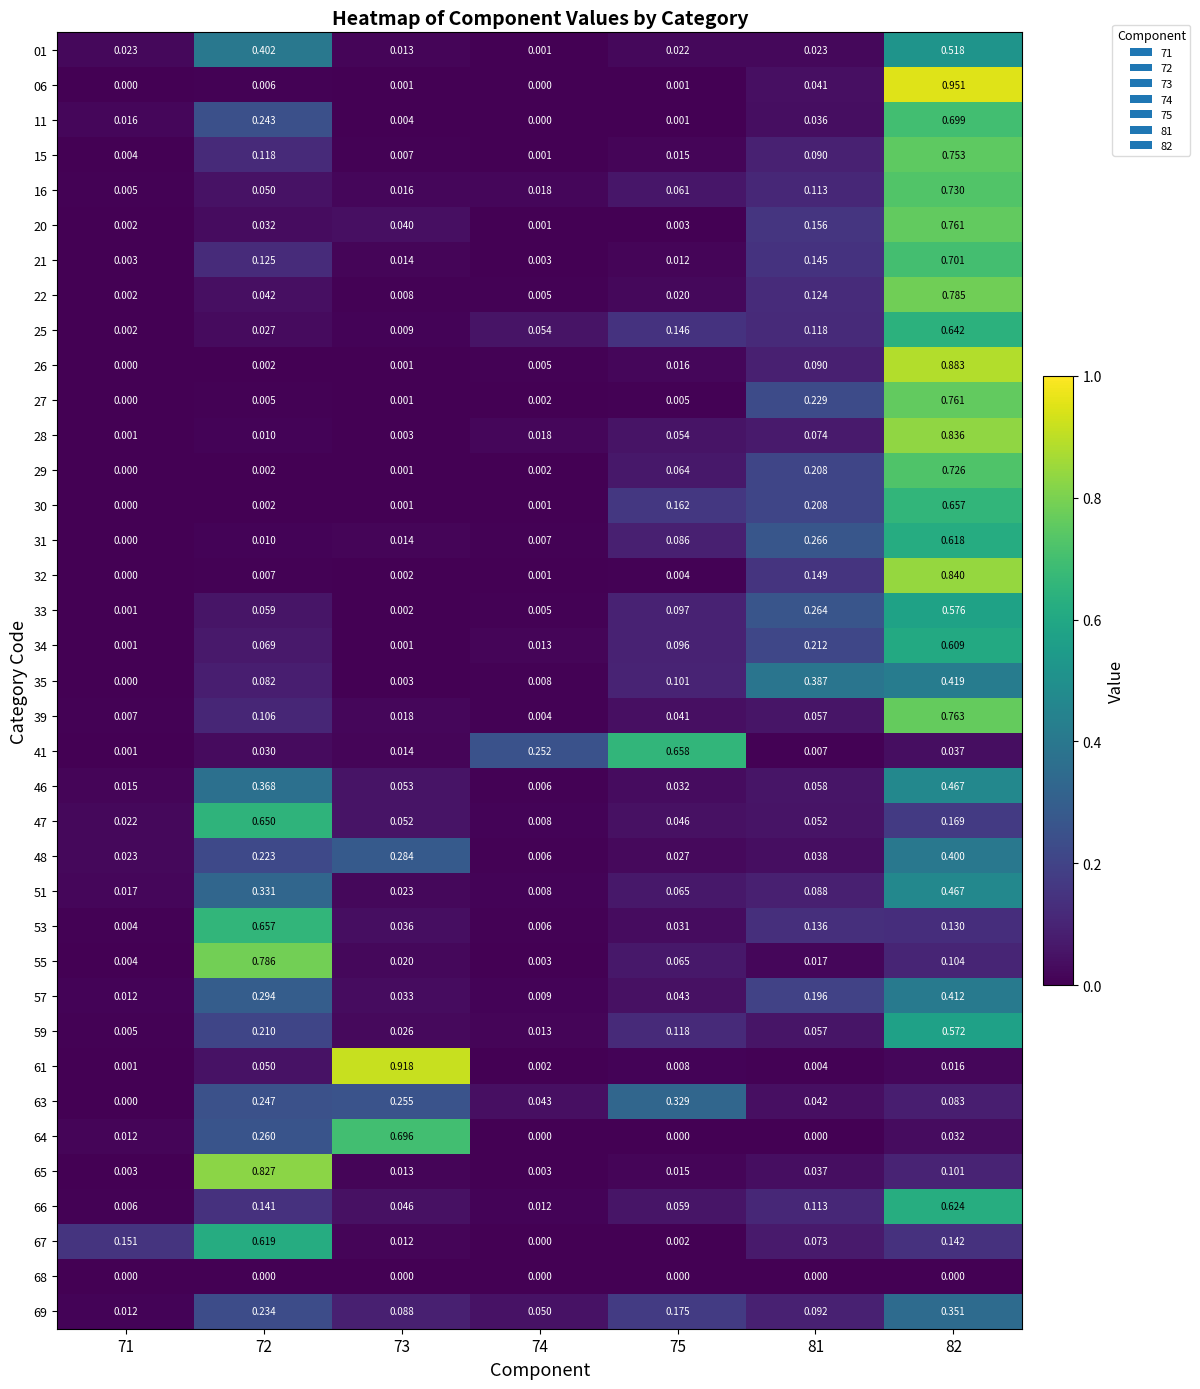

Is the value of 53 at 74 greater than the value of 35 at 82?

No